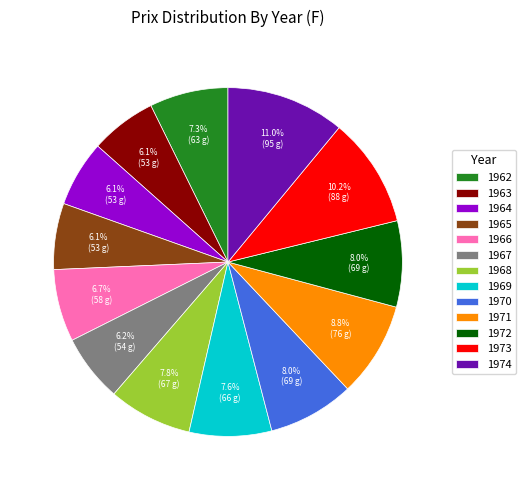

What is the ratio of the value at 1969 to the value at 1963?

1.2